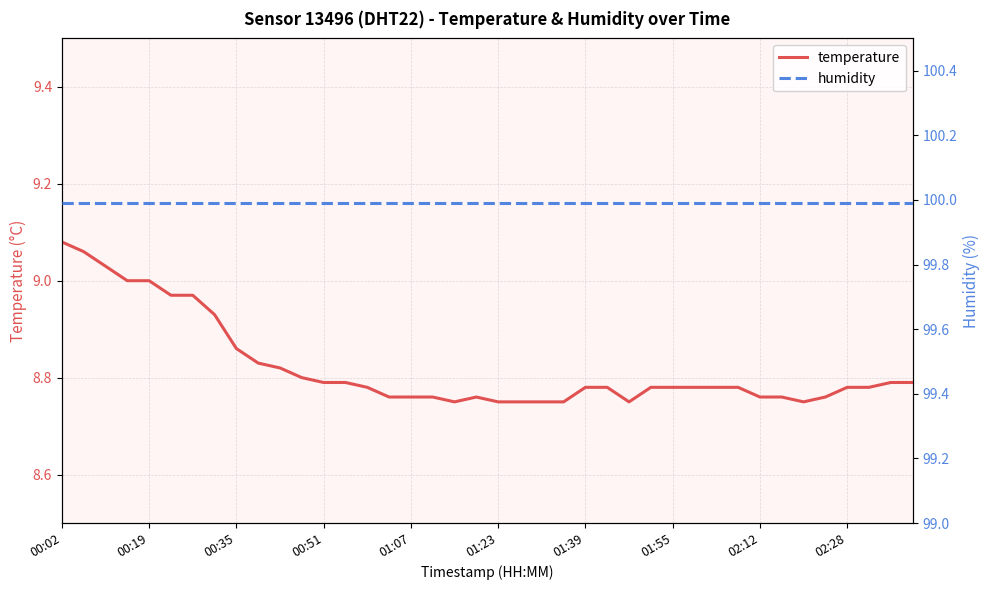

What is the highest value of the temperature series?

9.1